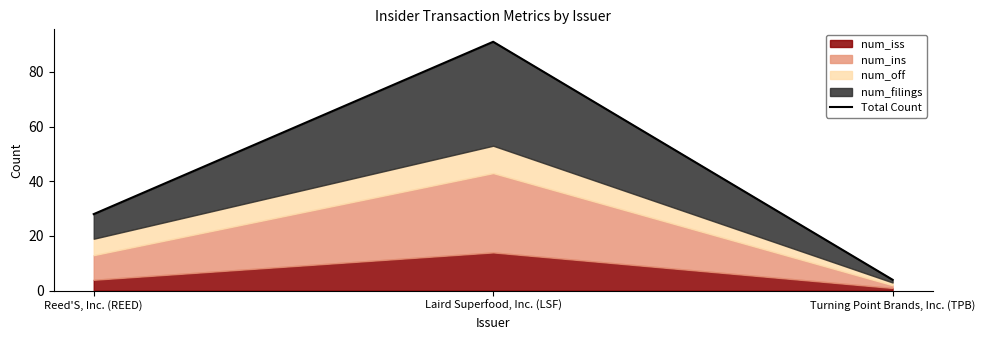

True or false: the data shows 7 at Reed'S, Inc. (REED).

False